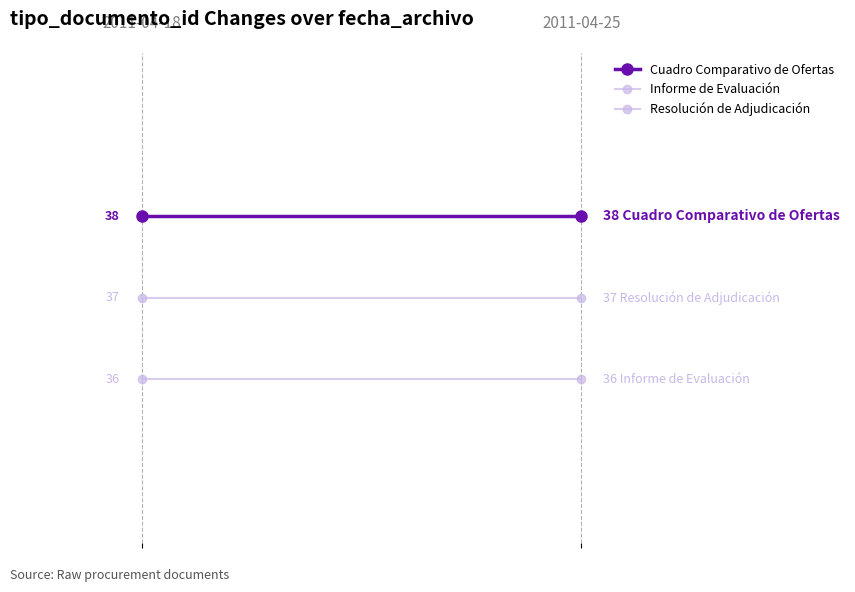

What is the sum of the Resolución de Adjudicación values at 1 and 0?

74